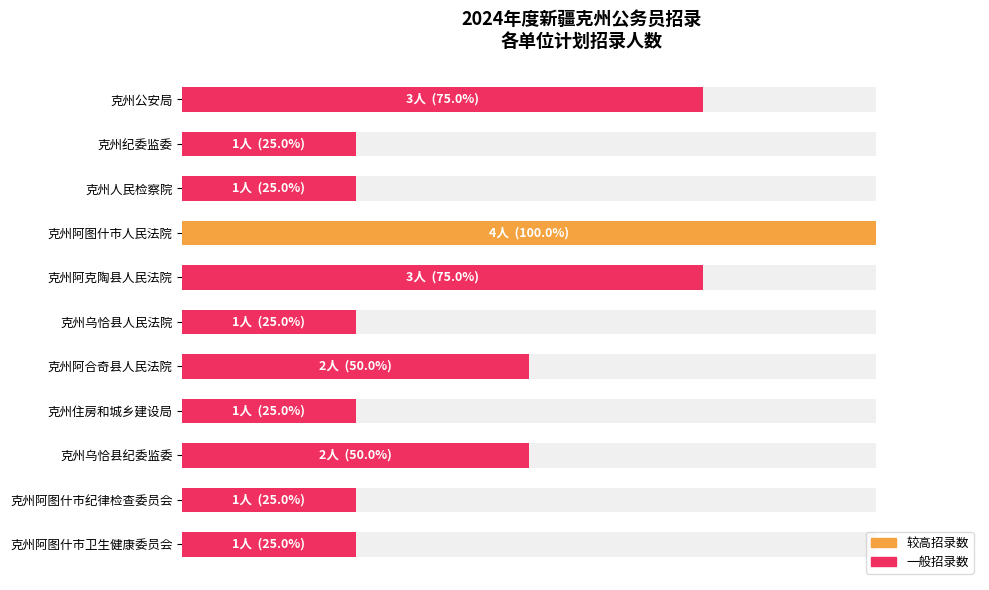

What is the average value?

45